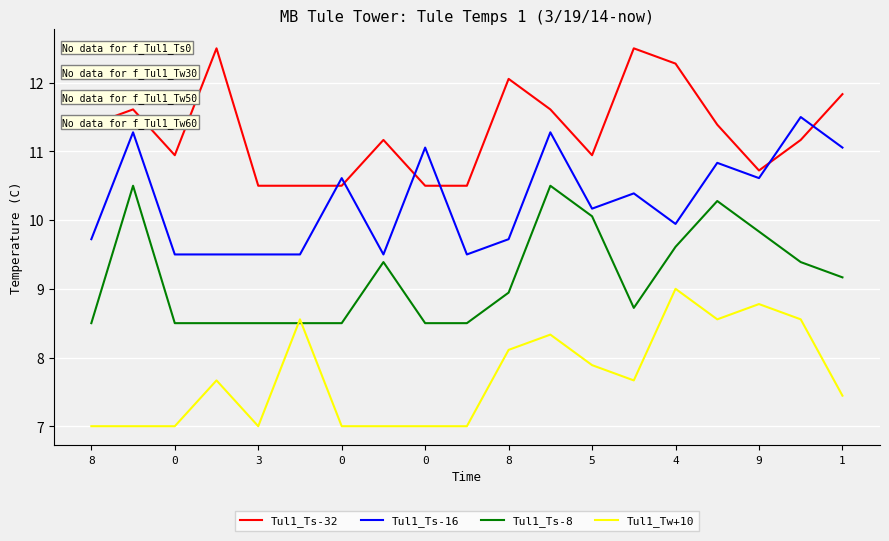

Which series has the largest total across all categories?

Tul1_Ts-32